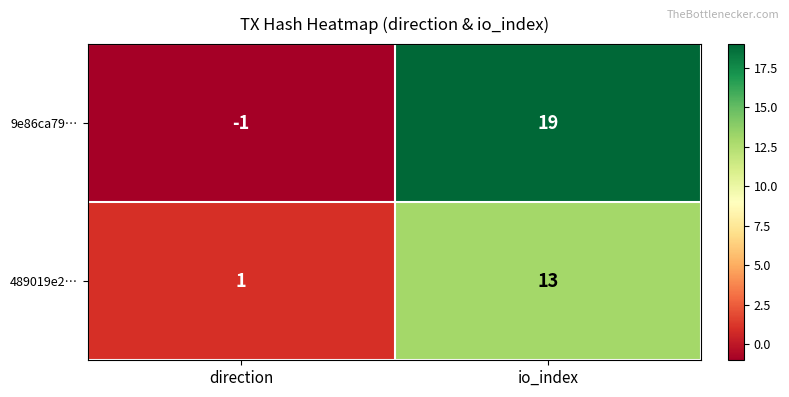

The 9e86ca79… series shows -1 at direction. True or false?

True